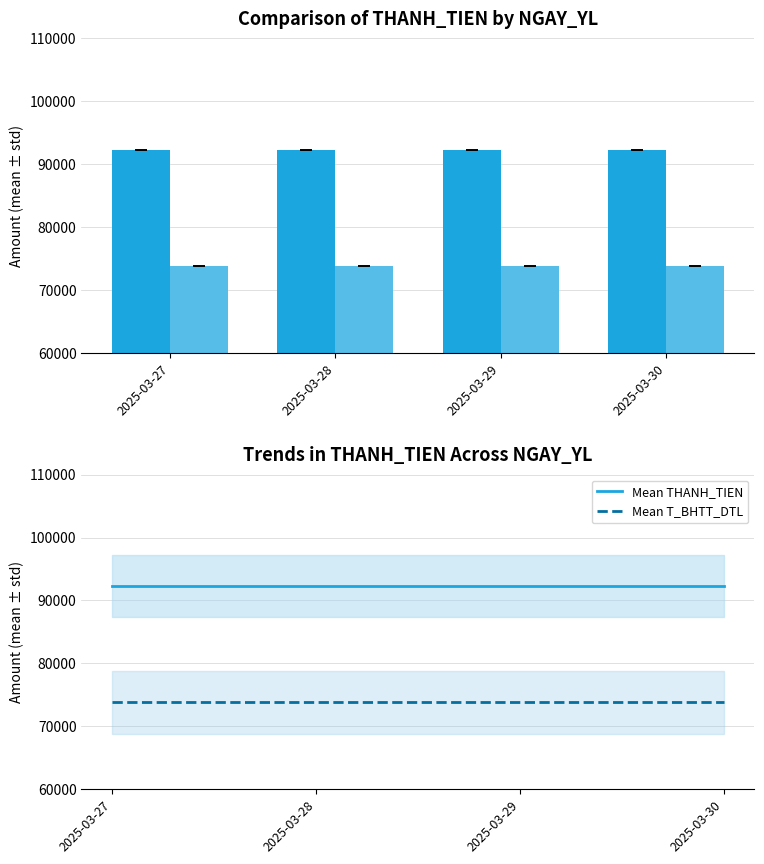

What is the total value across all series at 2025-03-27?

332280